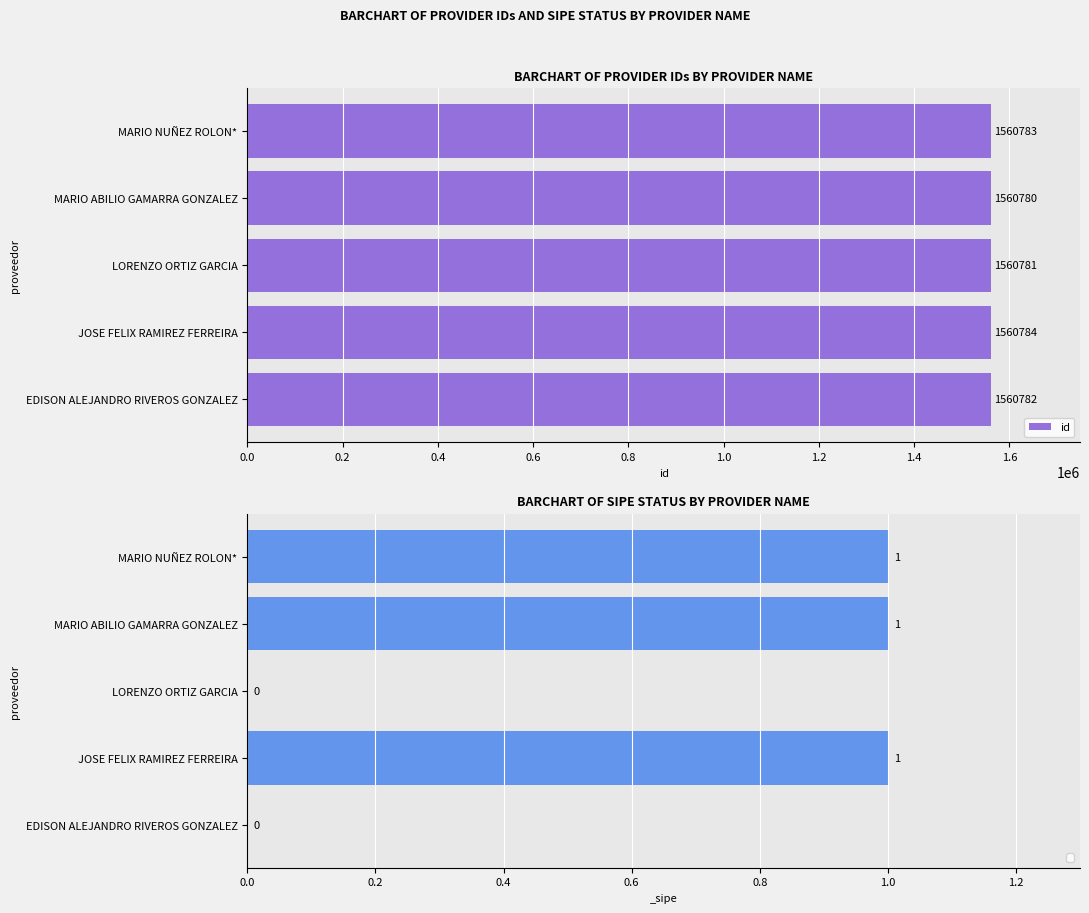

Where is id nearest to the value 1560782?

EDISON ALEJANDRO RIVEROS GONZALEZ